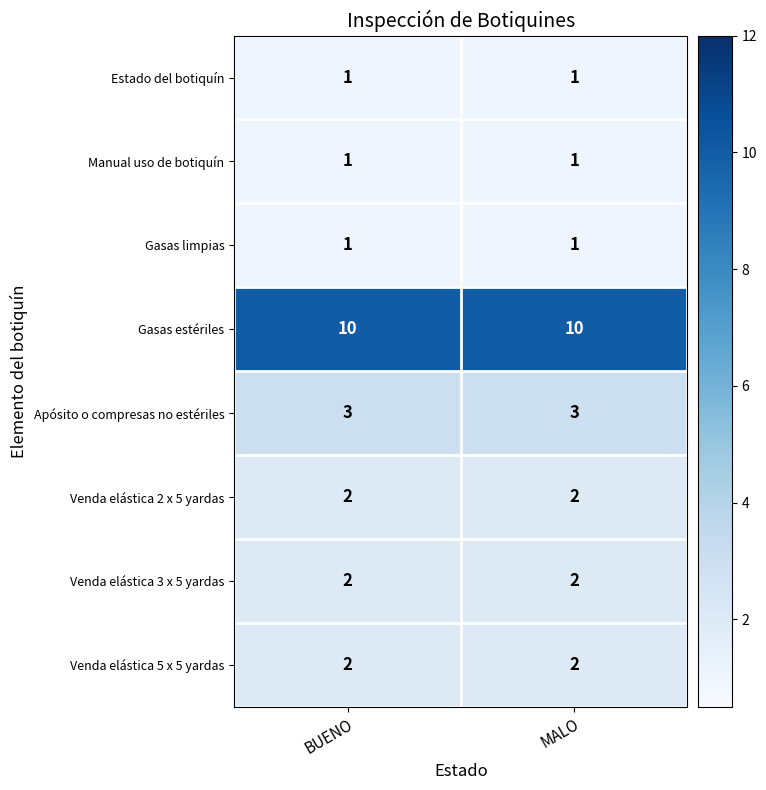

Reading left to right, transcribe all the data shown in this chart.

Estado del botiquín: 1	1
Manual uso de botiquín: 1	1
Gasas limpias: 1	1
Gasas estériles: 10	10
Apósito o compresas no estériles: 3	3
Venda elástica 2 x 5 yardas: 2	2
Venda elástica 3 x 5 yardas: 2	2
Venda elástica 5 x 5 yardas: 2	2